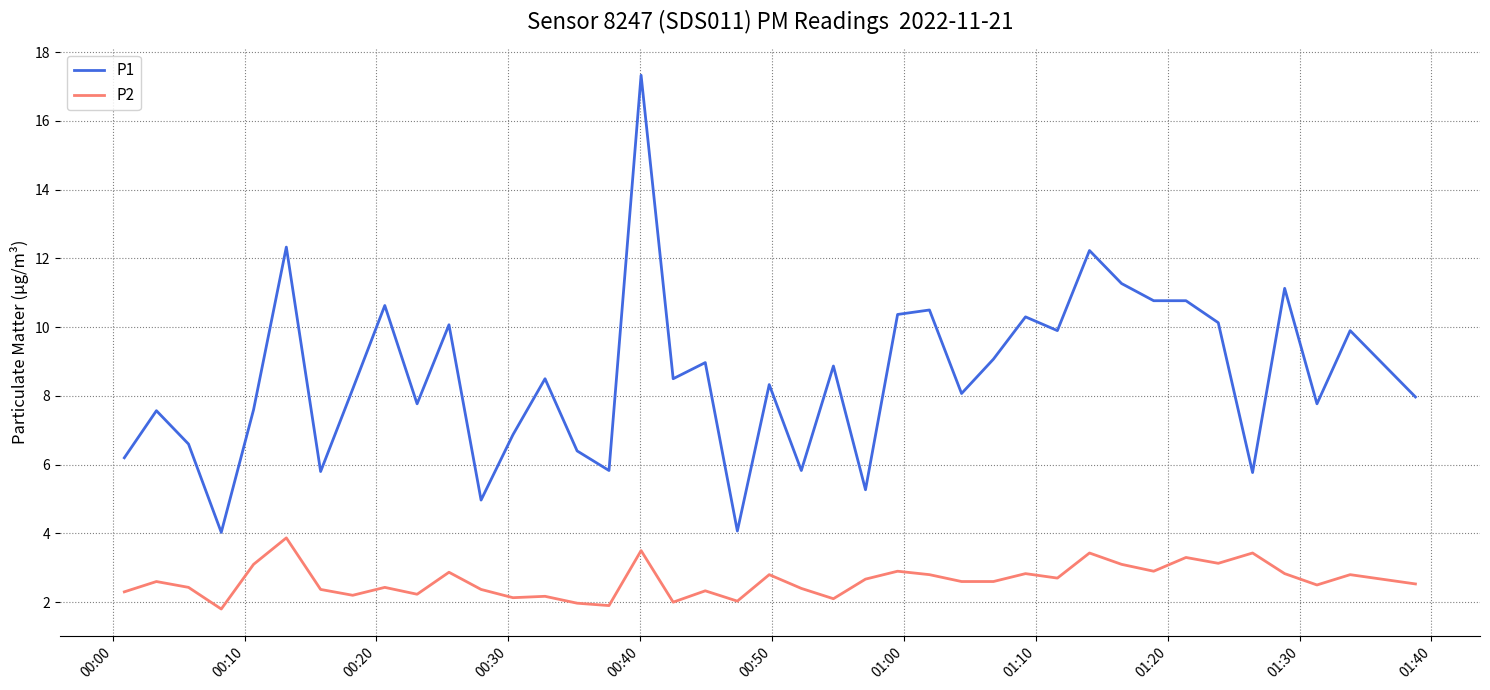

Rank the series by their maximum value, from highest to lowest.

P1, P2